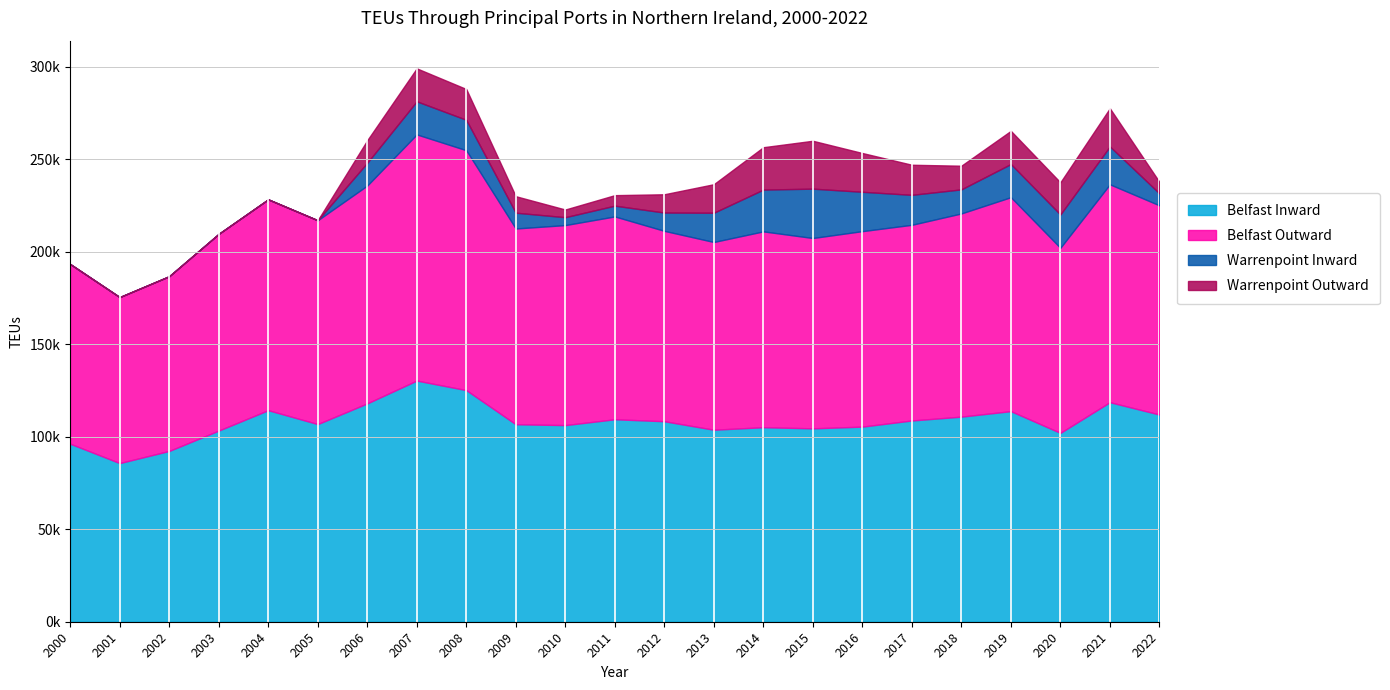

Where is the first local minimum for Warrenpoint Outward?

2010